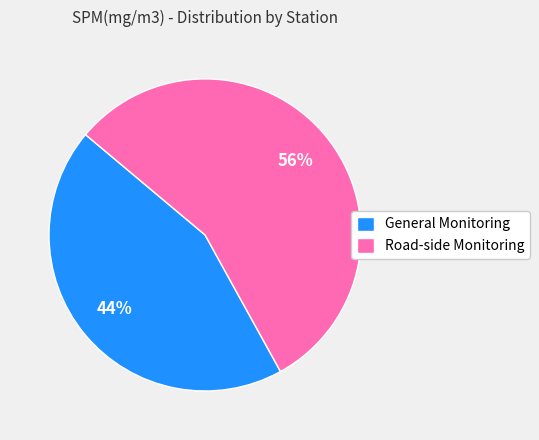

Does General Monitoring represent more than half of the total?

No